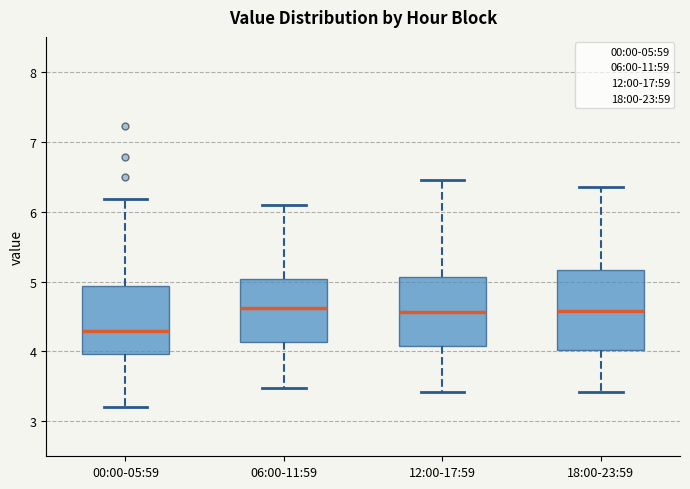

Which box's median line is the lowest?

00:00-05:59